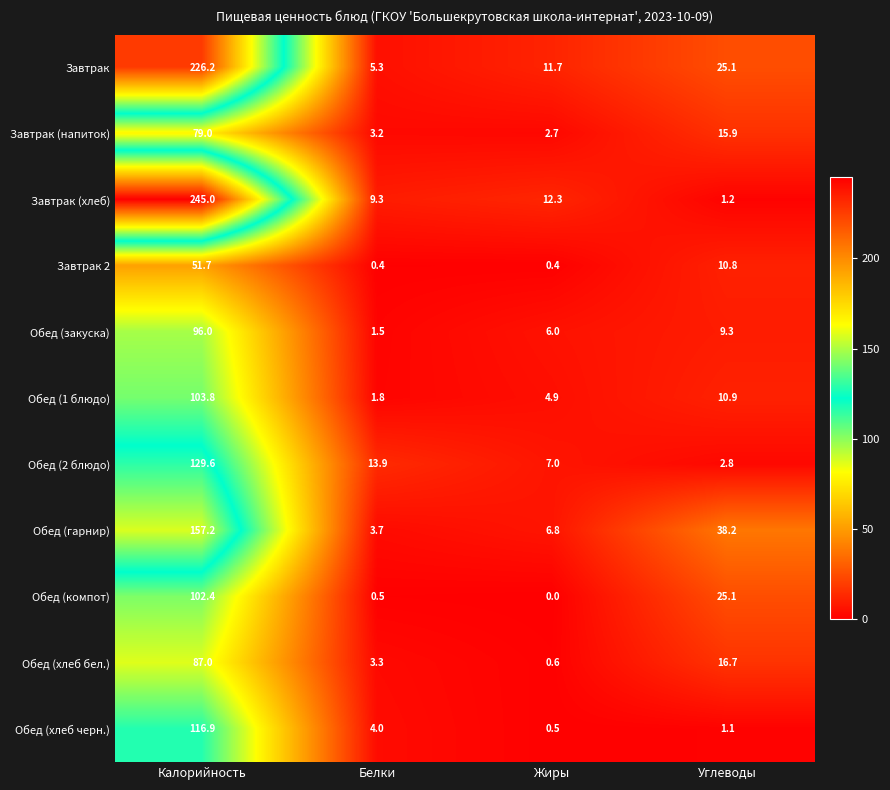

What is the difference between the maximum and second lowest values in the Обед (2 блюдо) series?

122.6